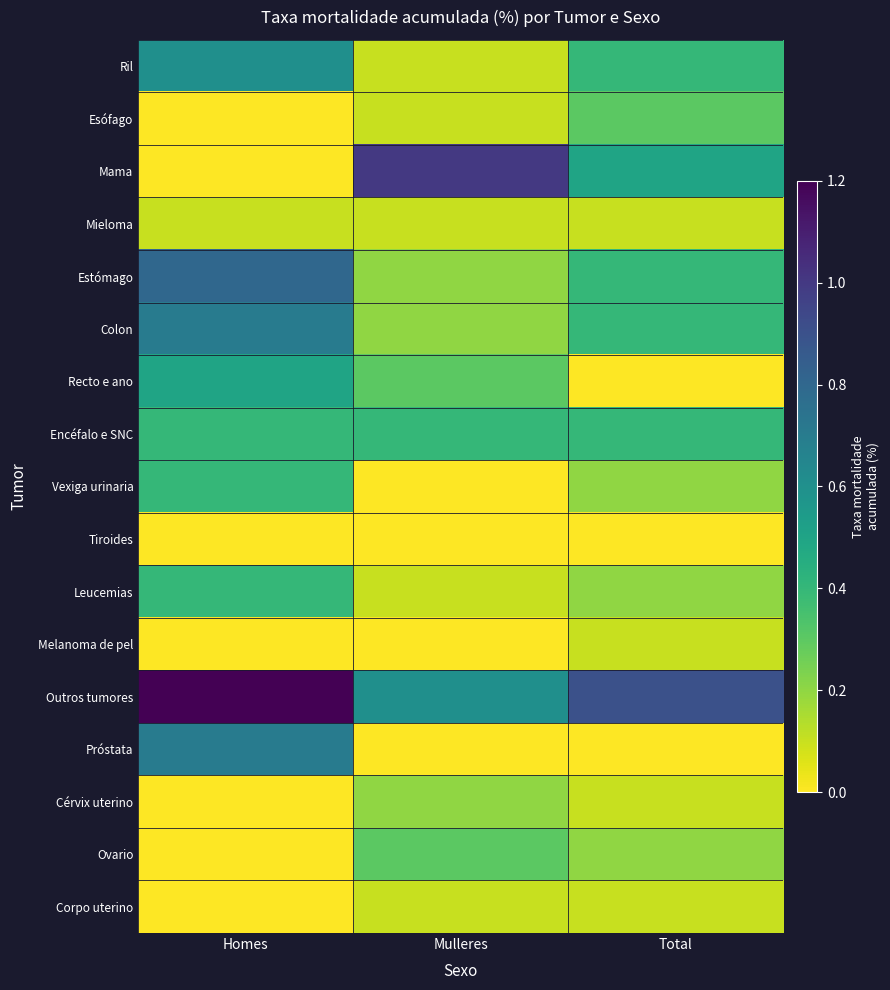

What is the total value across all series at Mulleres?

3.7